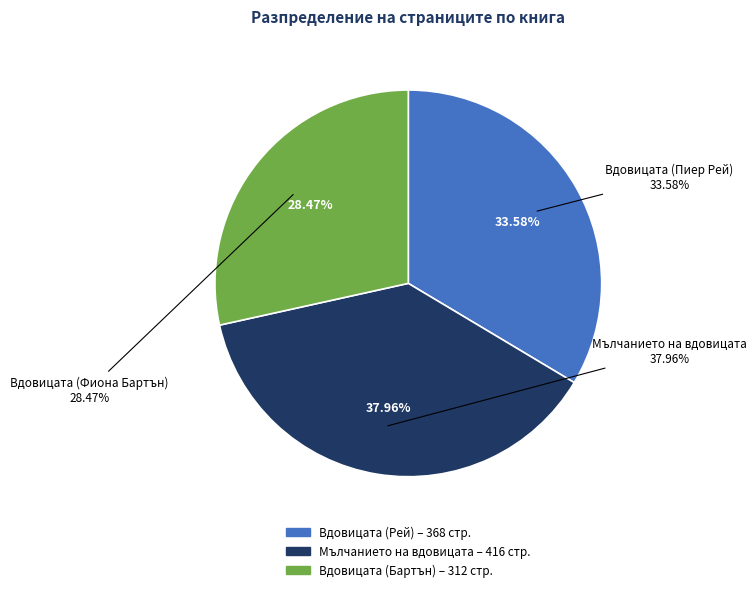

How many slices are in this pie chart?

3